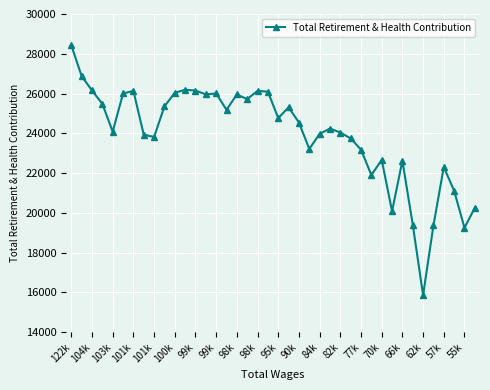

What is the average value?

23937